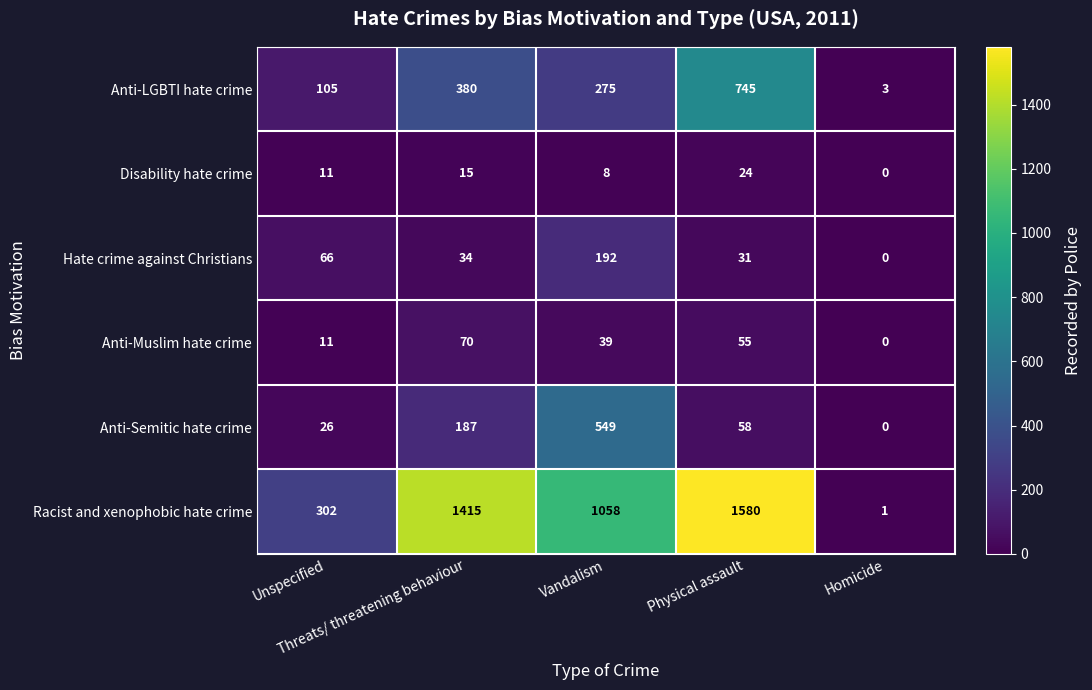

What is the difference between the maximum and minimum values in the Racist and xenophobic hate crime series?

1579